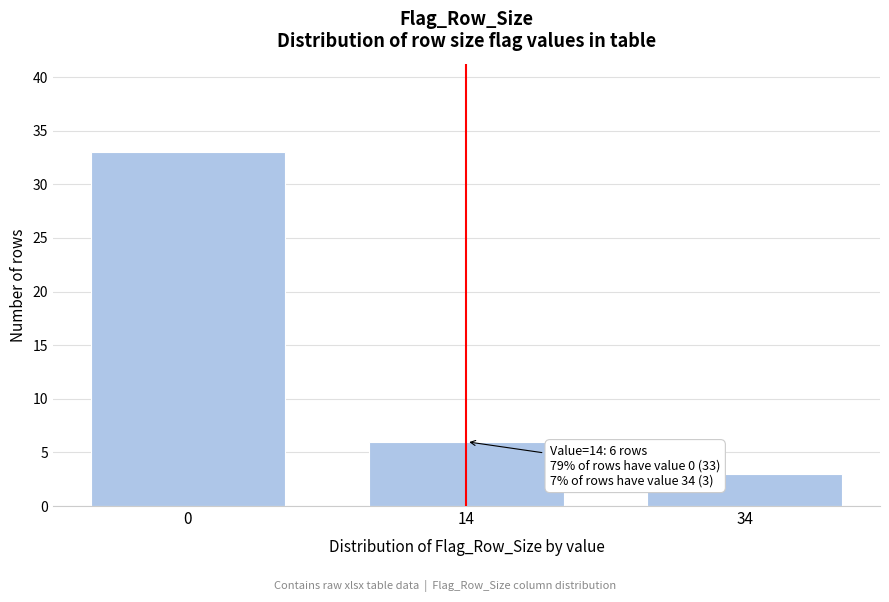

Reading right to left, list all the values displayed in this chart.

34=3	14=6	0=33